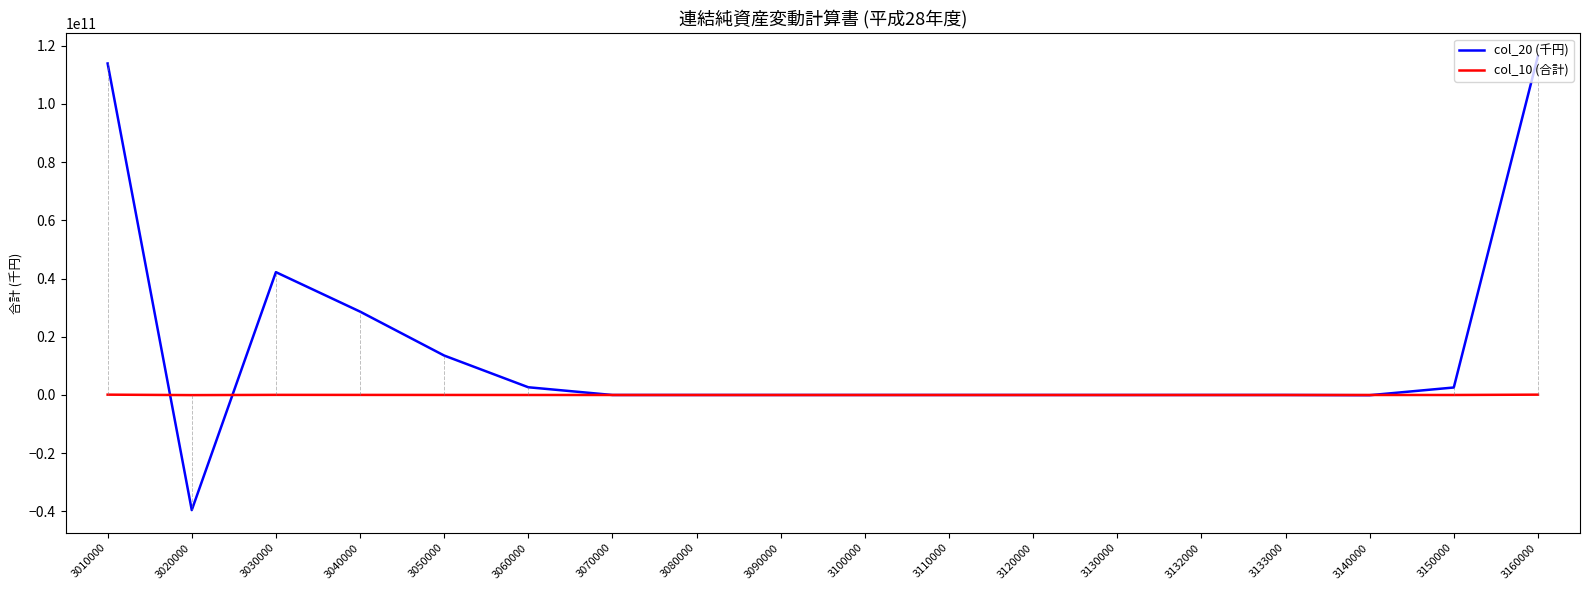

True or false: col_10 (合計) has more than 1 interior local peaks.

True